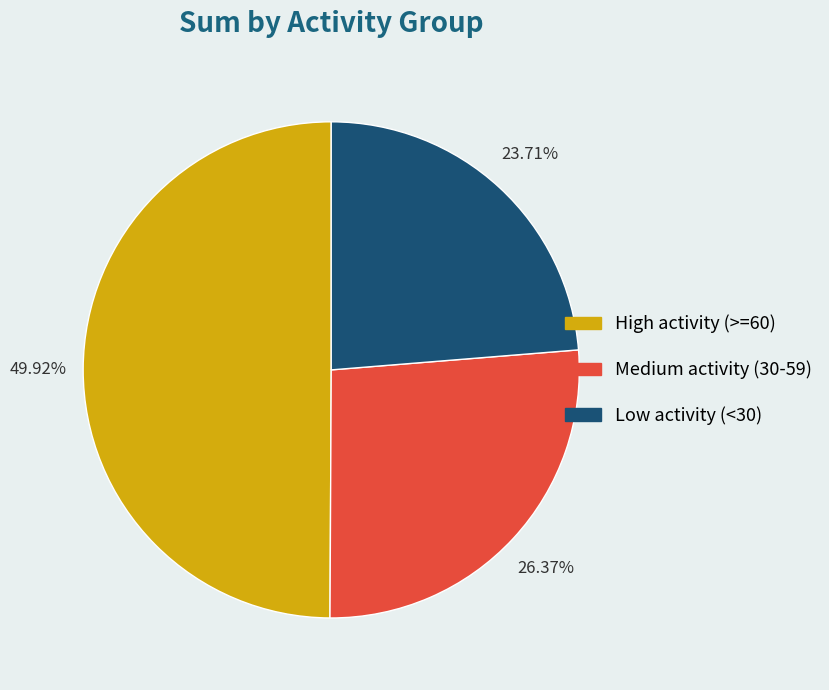

Rank the categories by value from lowest to highest.

Low activity (<30), Medium activity (30-59), High activity (>=60)